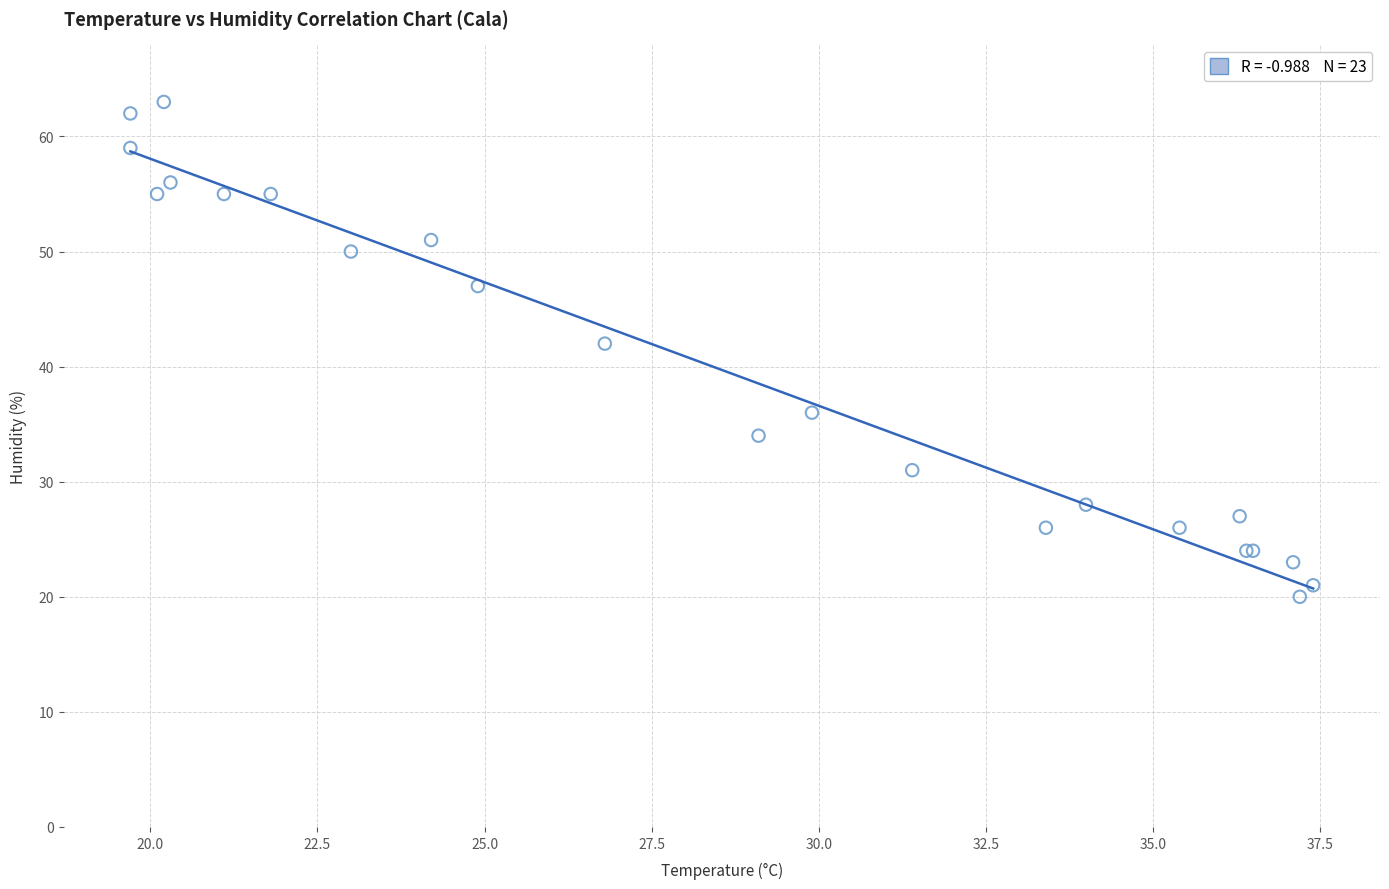

What Y value in the scatter plot is closest to 41?

42